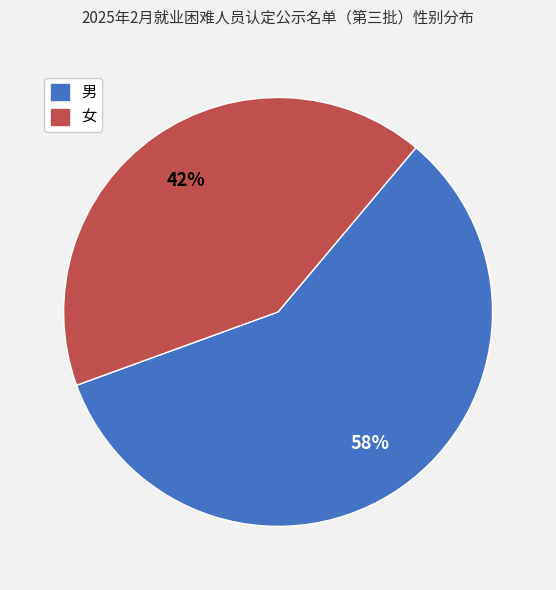

Which category has the smallest portion of the pie?

女